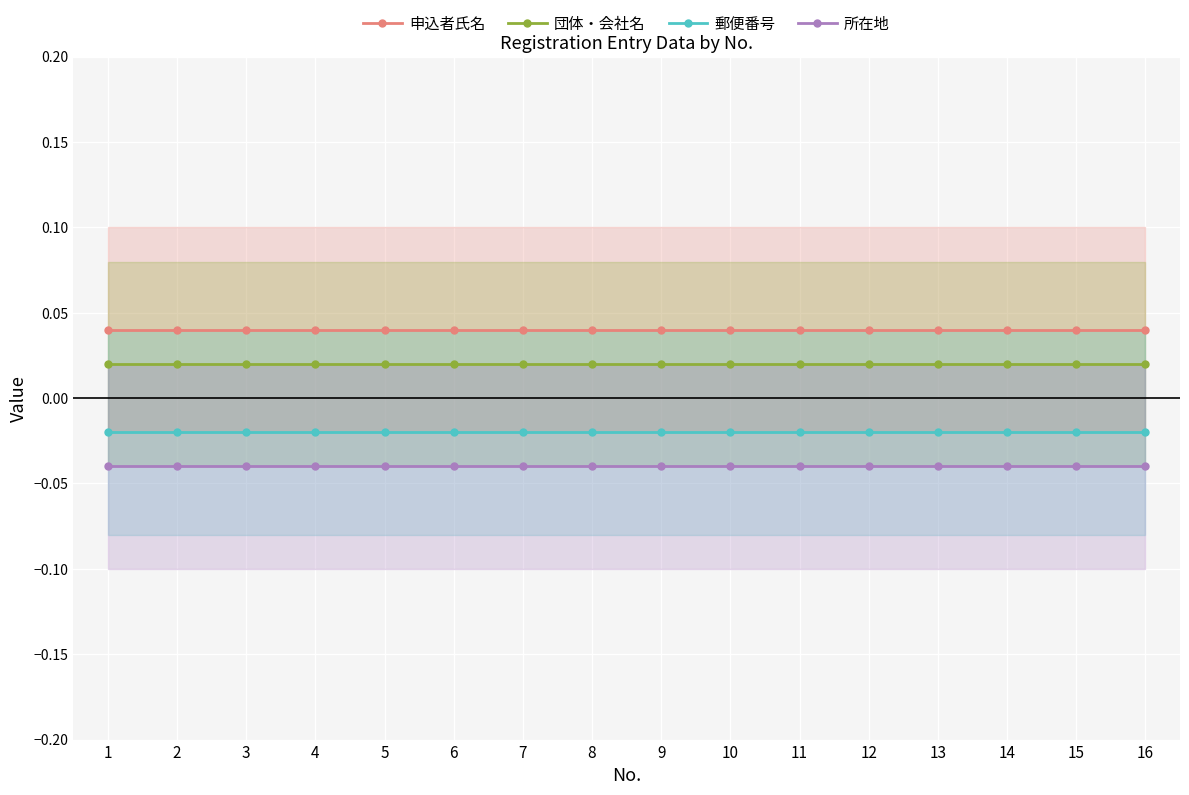

Reading left to right, extract all data points from this chart.

申込者氏名: 1=0.0	2=0.0	3=0.0	4=0.0	5=0.0	6=0.0	7=0.0	8=0.0	9=0.0	10=0.0	11=0.0	12=0.0	13=0.0	14=0.0	15=0.0	16=0.0
団体・会社名: 1=0.0	2=0.0	3=0.0	4=0.0	5=0.0	6=0.0	7=0.0	8=0.0	9=0.0	10=0.0	11=0.0	12=0.0	13=0.0	14=0.0	15=0.0	16=0.0
郵便番号: 1=-0.0	2=-0.0	3=-0.0	4=-0.0	5=-0.0	6=-0.0	7=-0.0	8=-0.0	9=-0.0	10=-0.0	11=-0.0	12=-0.0	13=-0.0	14=-0.0	15=-0.0	16=-0.0
所在地: 1=-0.0	2=-0.0	3=-0.0	4=-0.0	5=-0.0	6=-0.0	7=-0.0	8=-0.0	9=-0.0	10=-0.0	11=-0.0	12=-0.0	13=-0.0	14=-0.0	15=-0.0	16=-0.0